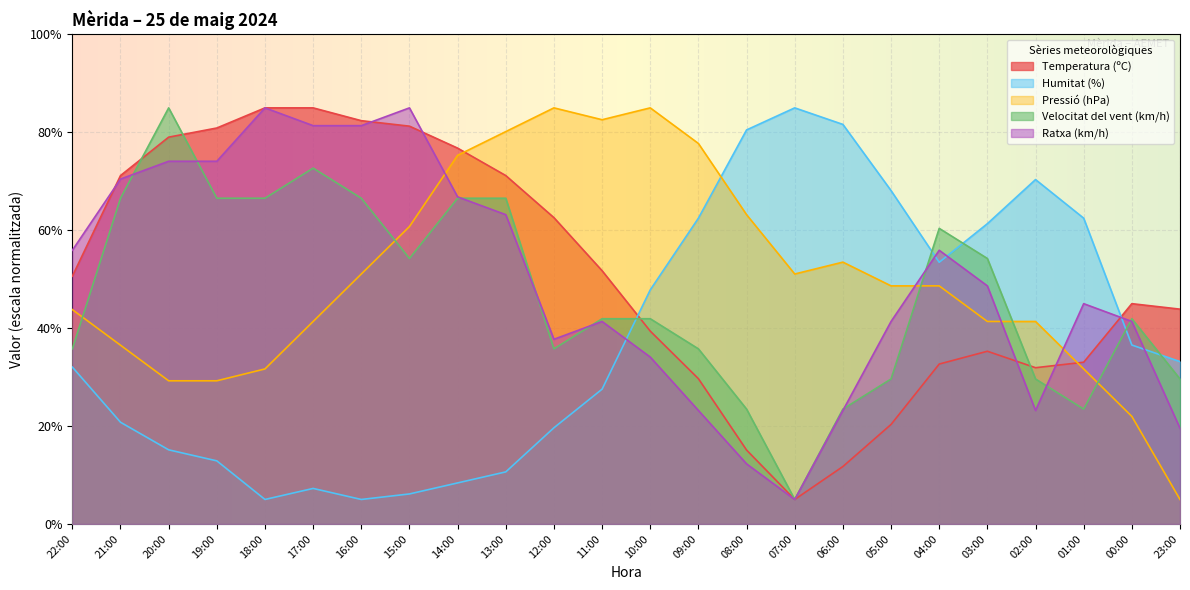

Which series has the largest total across all categories?

Temperatura (ºC)